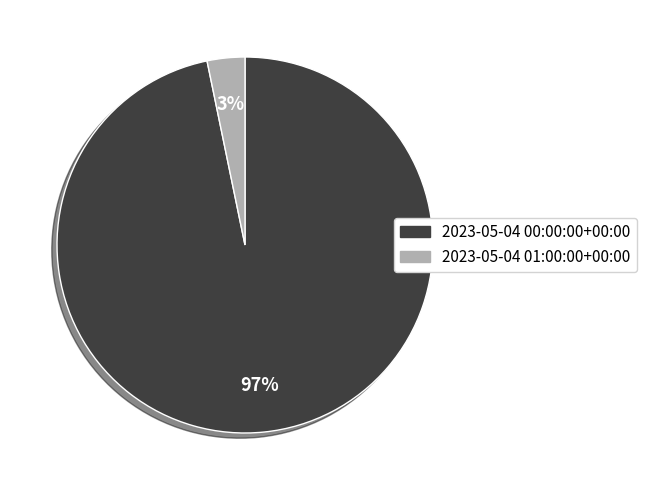

Is it true that 2023-05-04 00:00:00+00:00 is 97% of the pie?

True